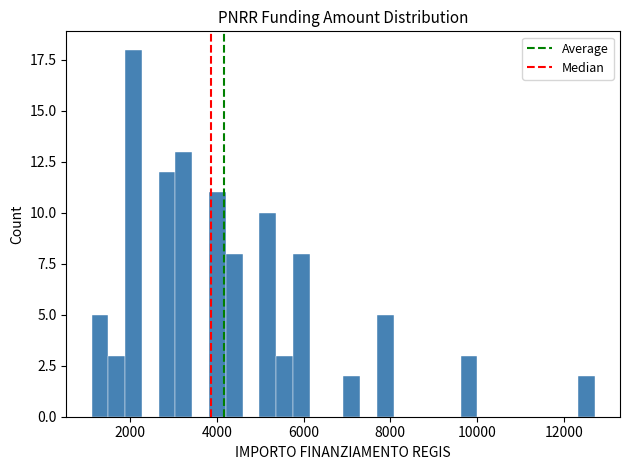

Read against the x-axis, roughly where is the centre of the tallest bar?

2000